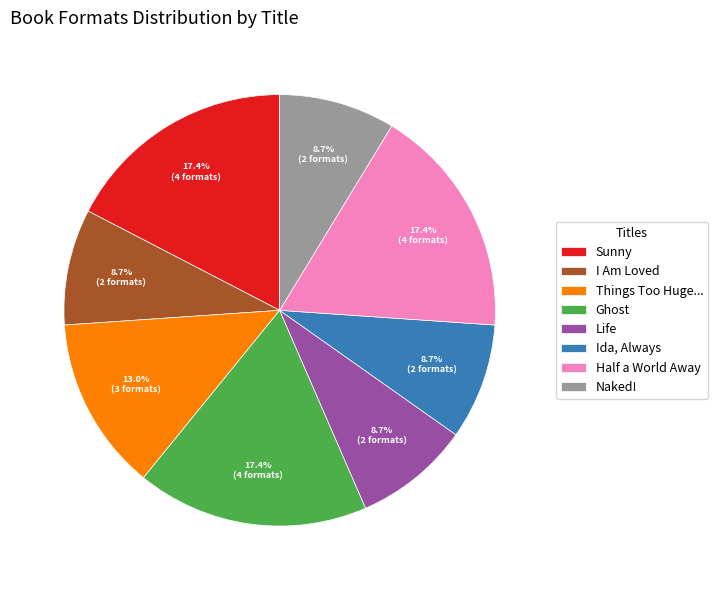

What is the total percentage of Half a World Away and Sunny?

34.8%